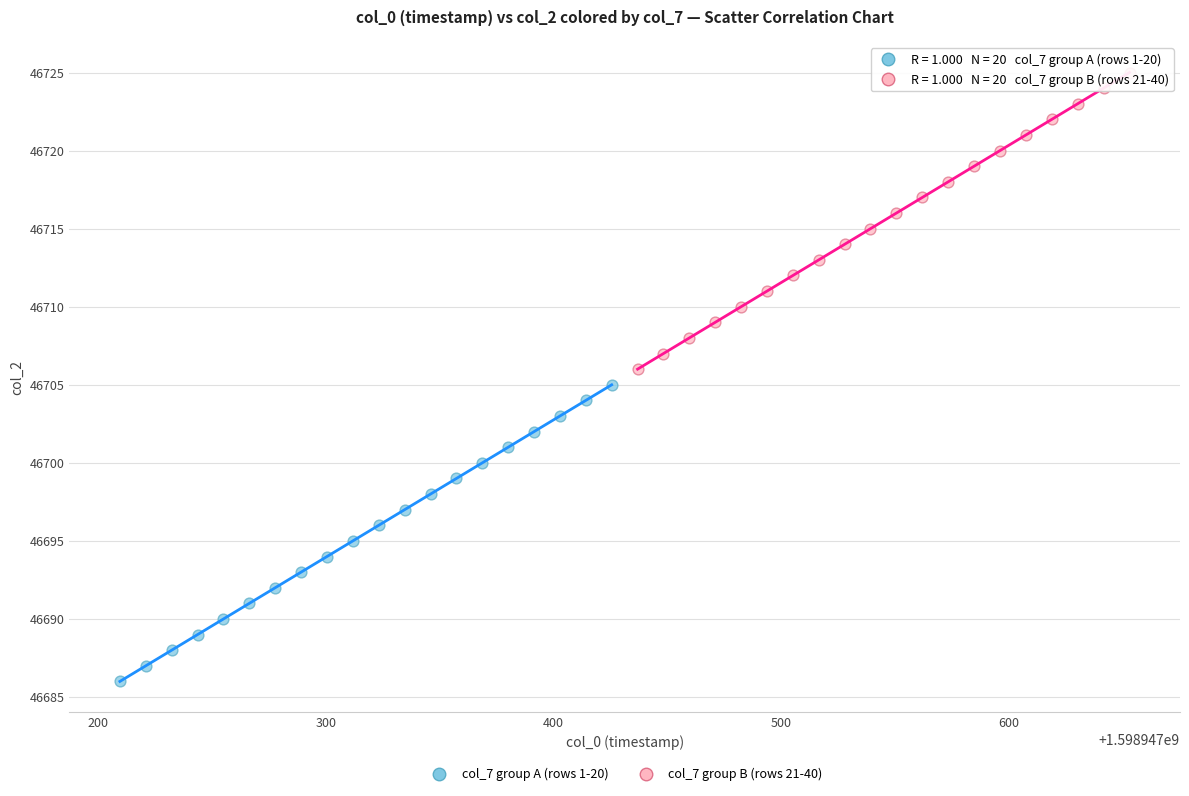

Which series reaches the maximum Y coordinate?

col_7 group B (rows 21-40)